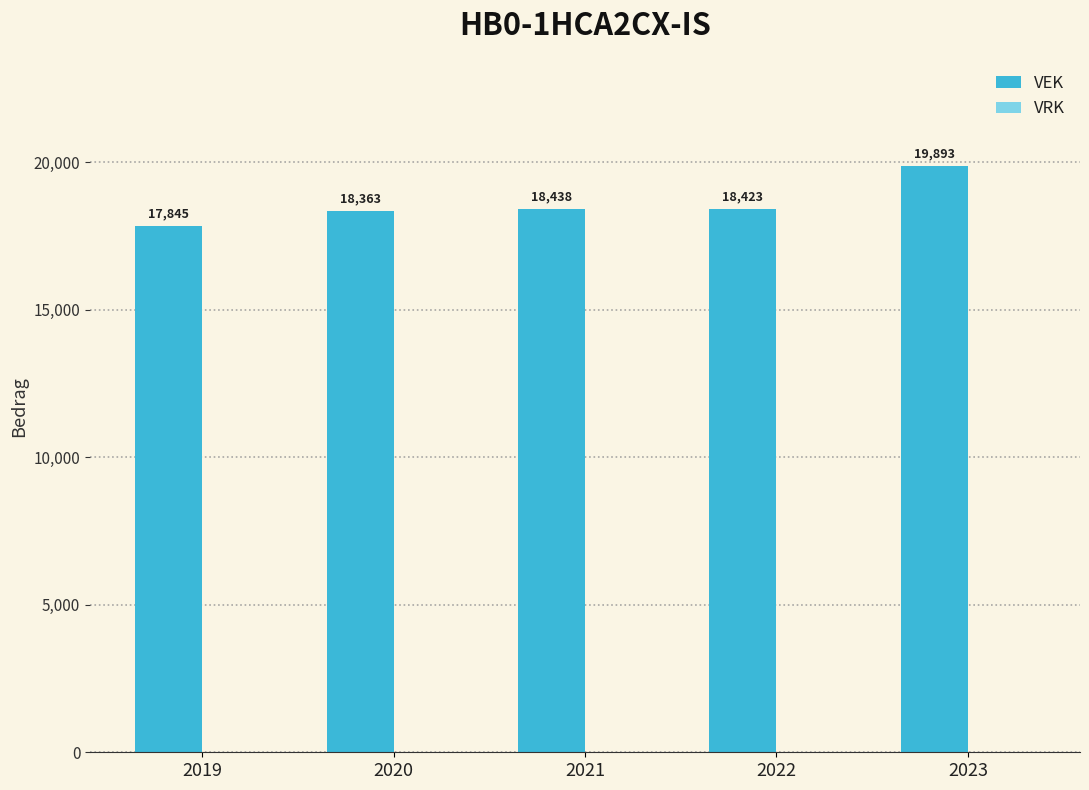

Between 2022 and 2021, which is larger?

2021